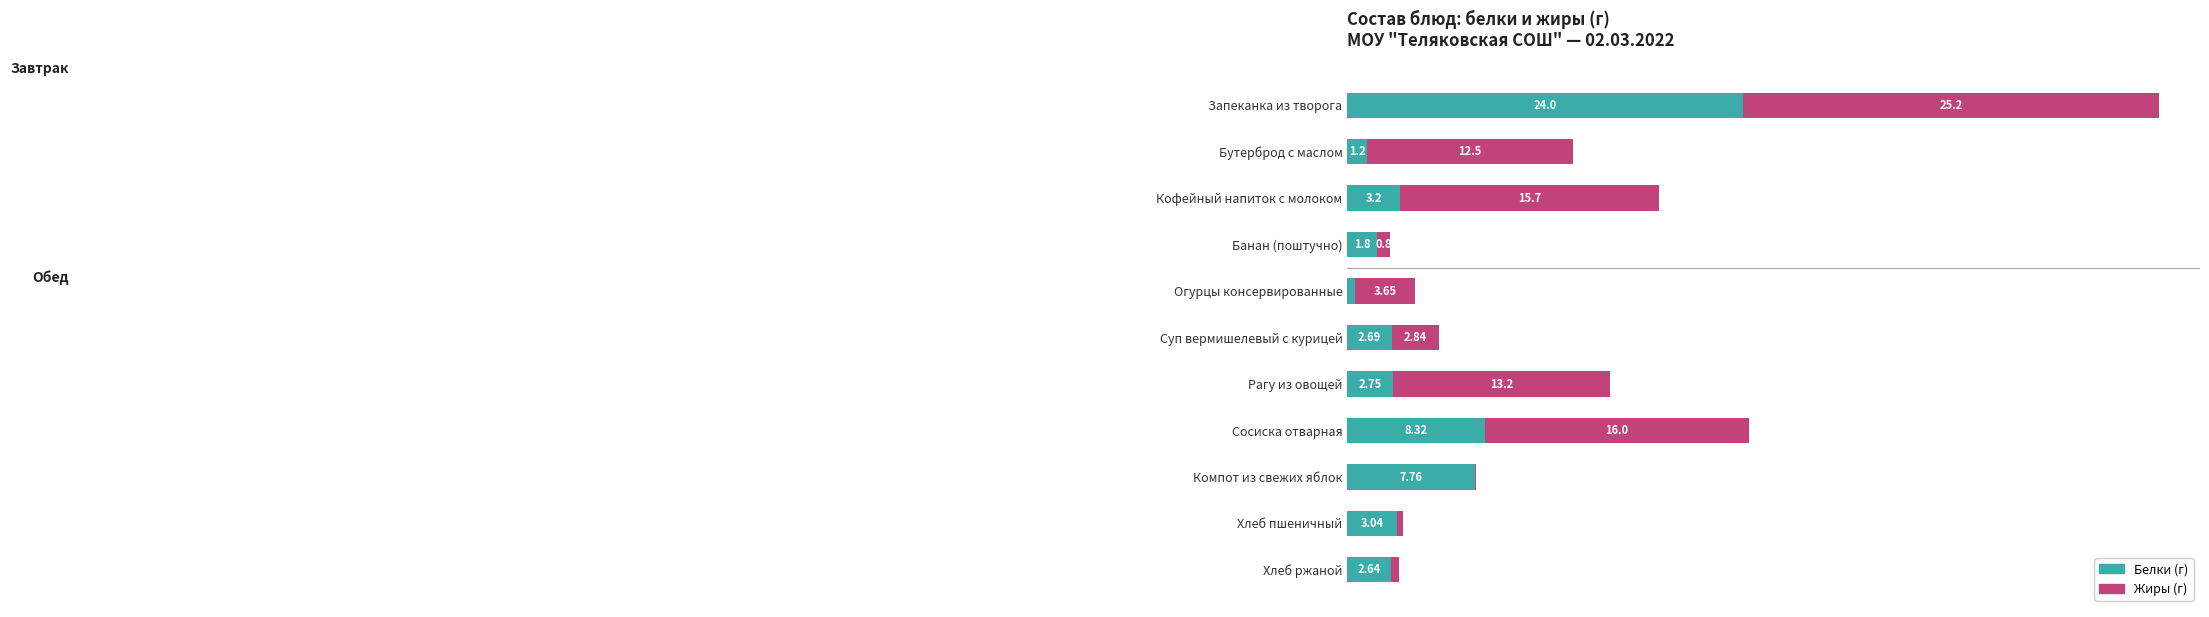

At which category is the sum across all series the highest?

Запеканка из творога